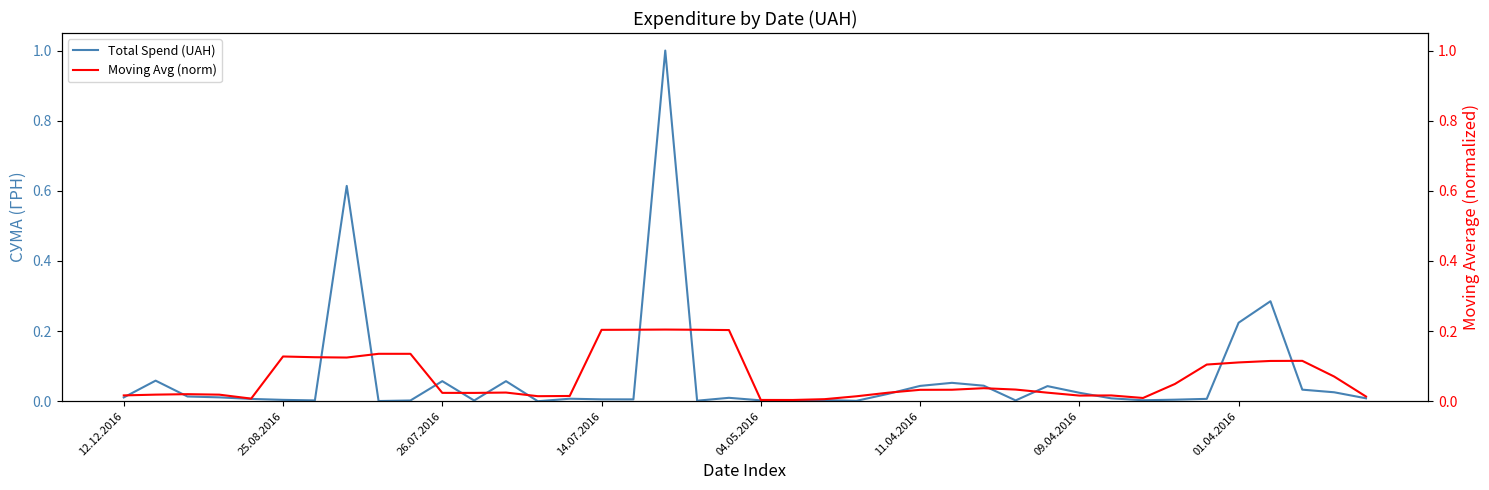

At how many categories does at least one series exceed 0?

40